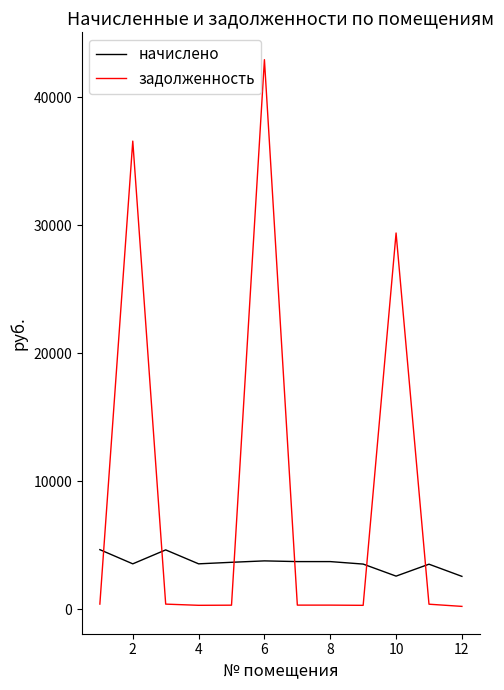

What is the average value of the задолженность series?

9325.5